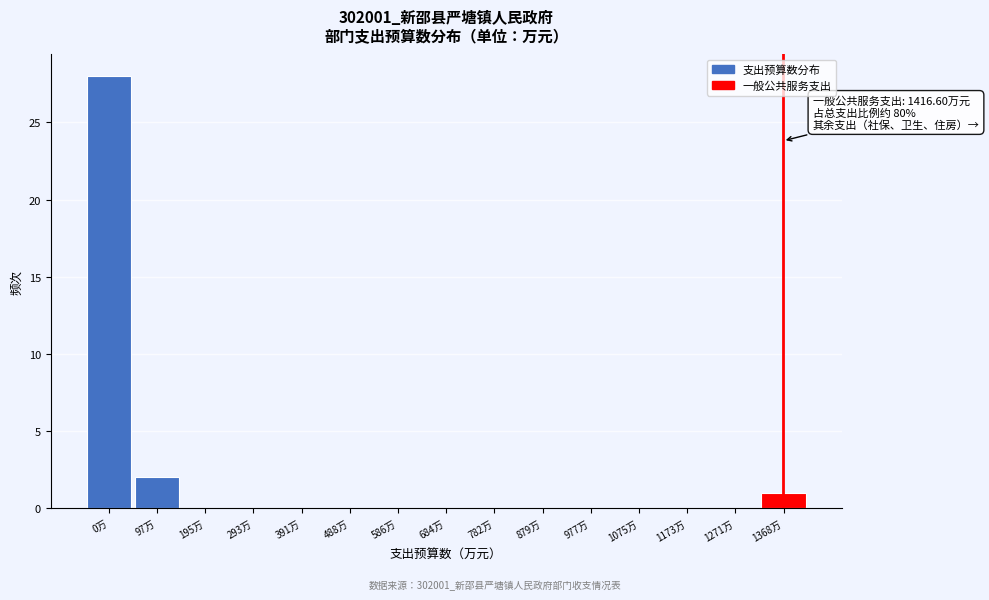

Reading left to right, extract all data points from this chart.

0万=28	97万=2	195万=0	293万=0	391万=0	488万=0	586万=0	684万=0	782万=0	879万=0	977万=0	1075万=0	1173万=0	1271万=0	1368万=1